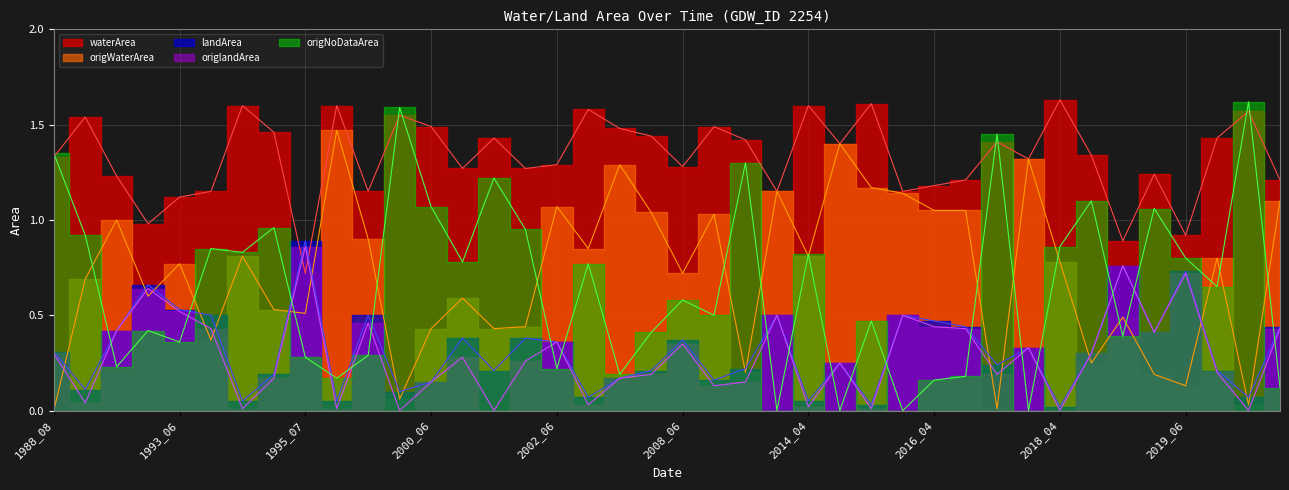

What is the value of the origWaterArea point at the 26th from the left?

1.4